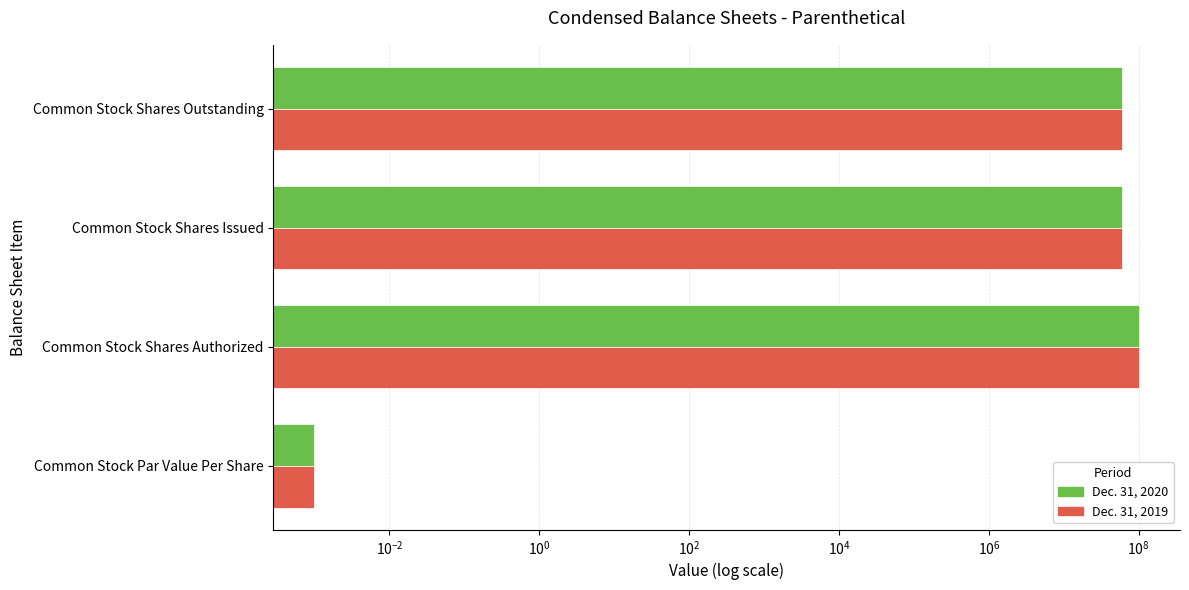

Count the Dec. 31, 2019 values in the range 58992500 to 100000000.

3